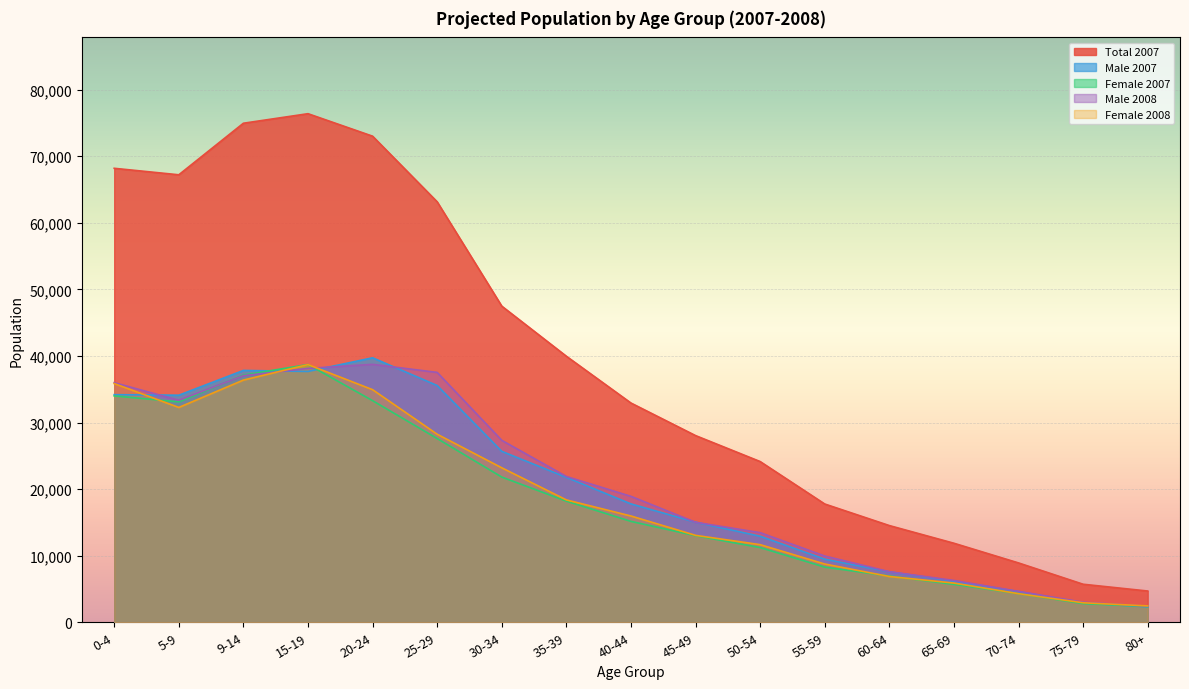

What is the label of the 11th point from the right?

30-34